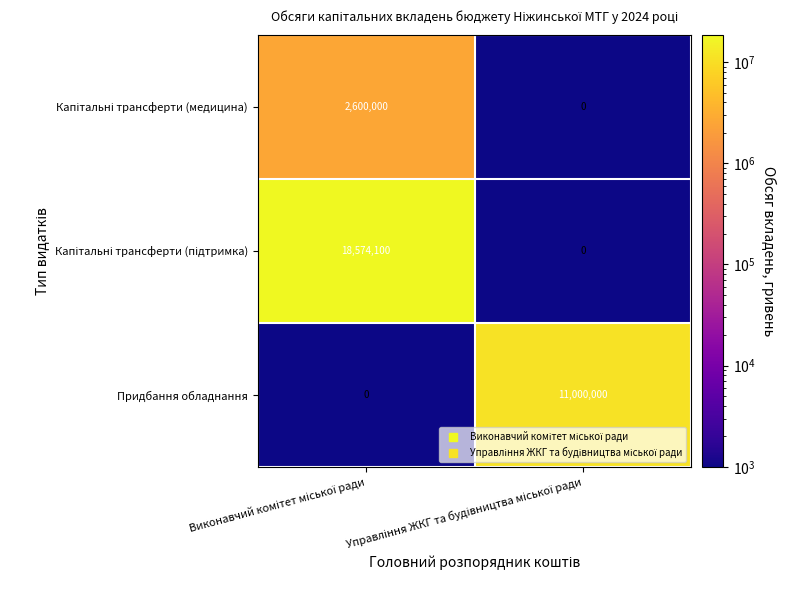

What is the average value of the Придбання обладнання series?

5500000